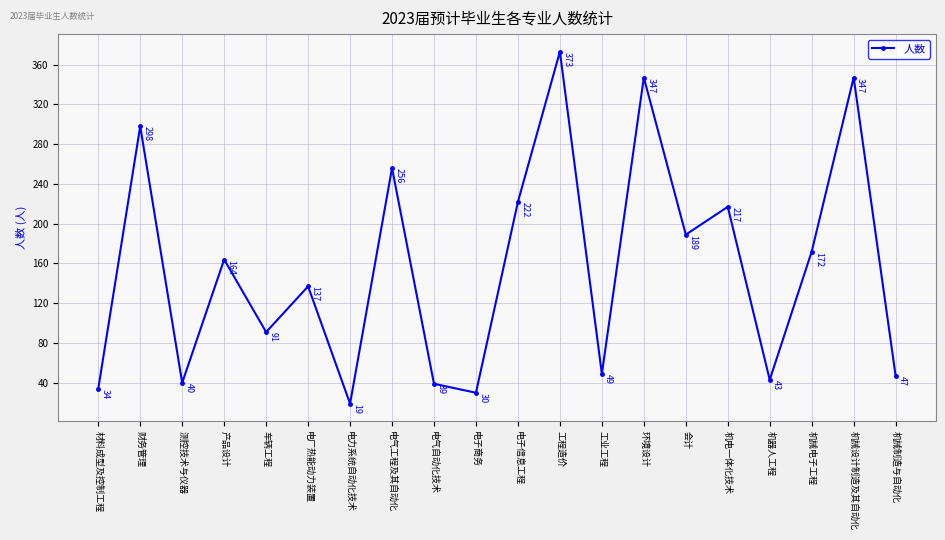

How many lines are shown in the chart?

1